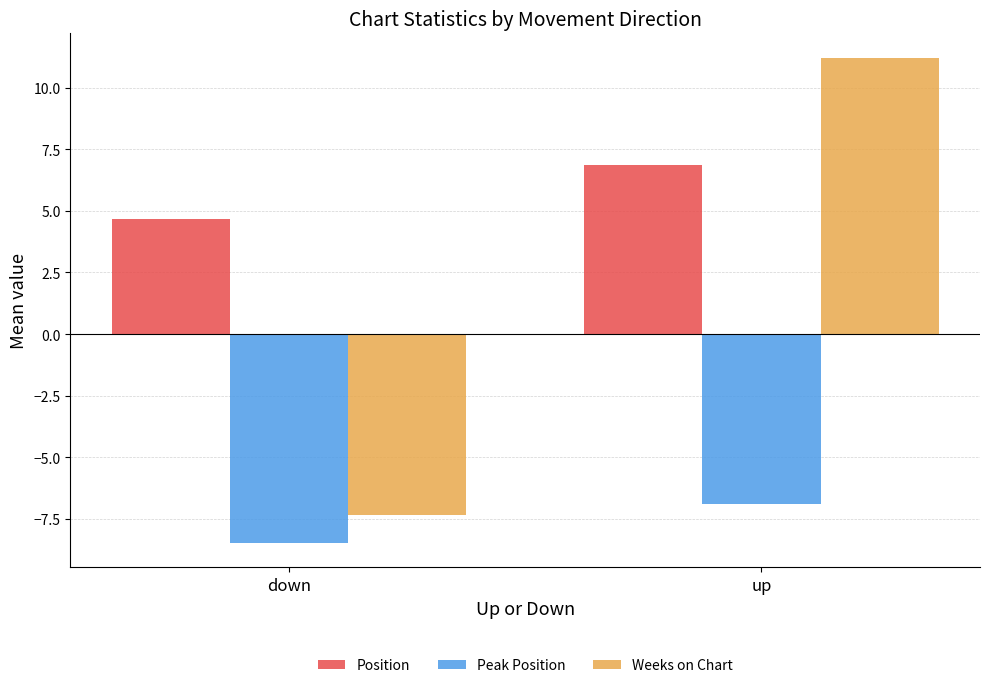

How many negative values does the Weeks on Chart series have?

1